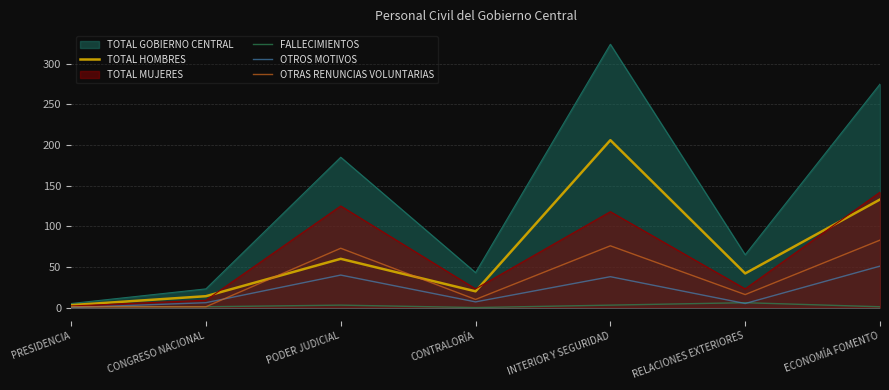

In OTROS MOTIVOS, how many points are lower than both neighbors (excluding endpoints)?

2